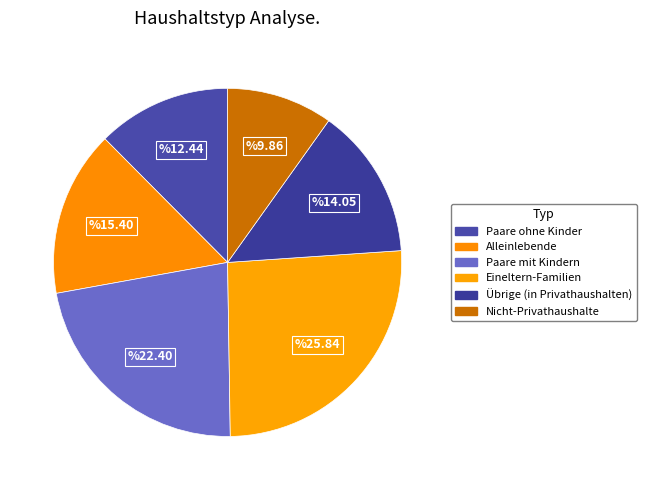

To the nearest percent, what percentage of the pie is Eineltern-Familien?

26%